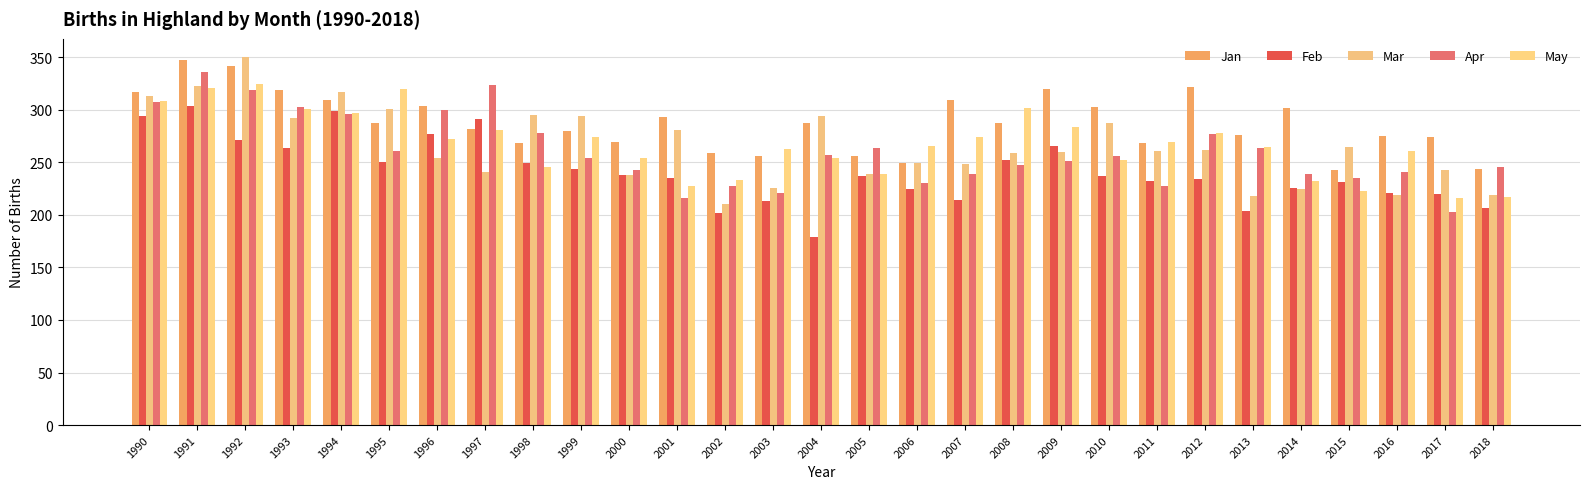

True or false: Jan has a value of 477 at 2013.

False